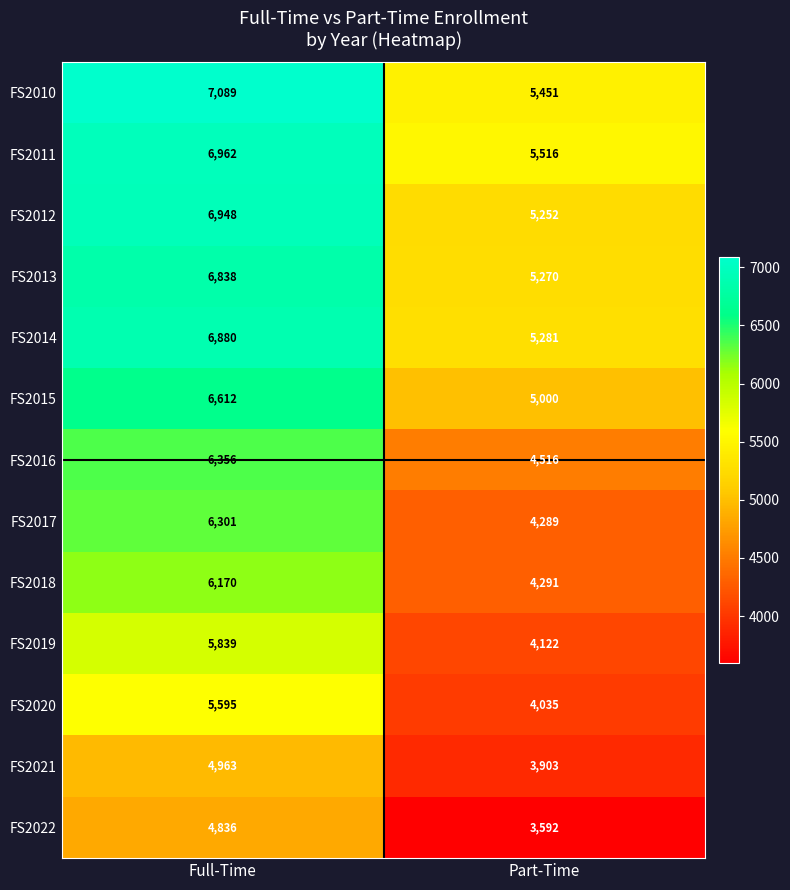

Which series has the largest range (max minus min)?

FS2017